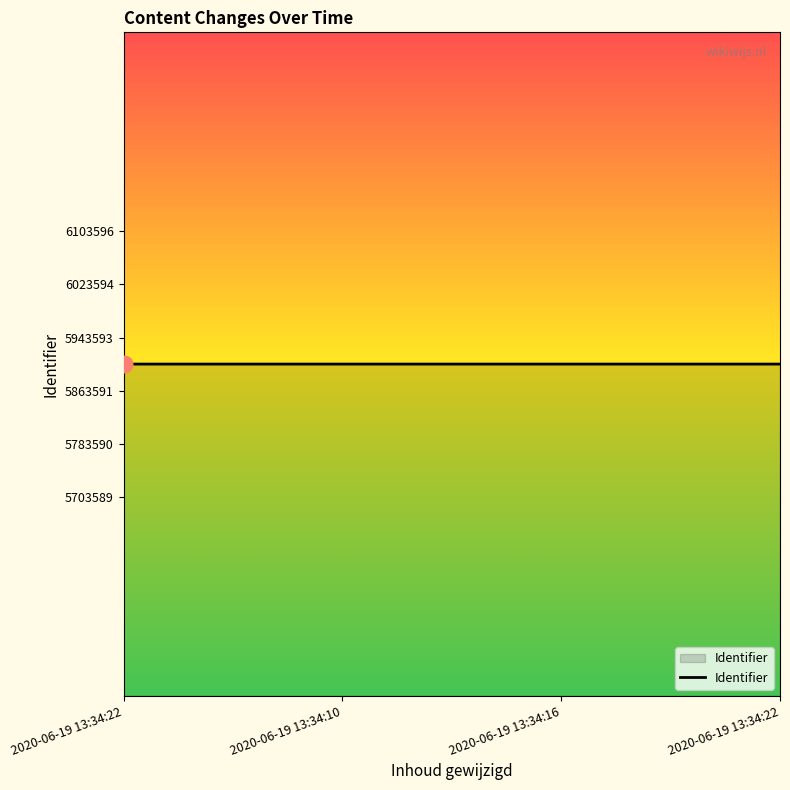

How many lines are shown in the chart?

1